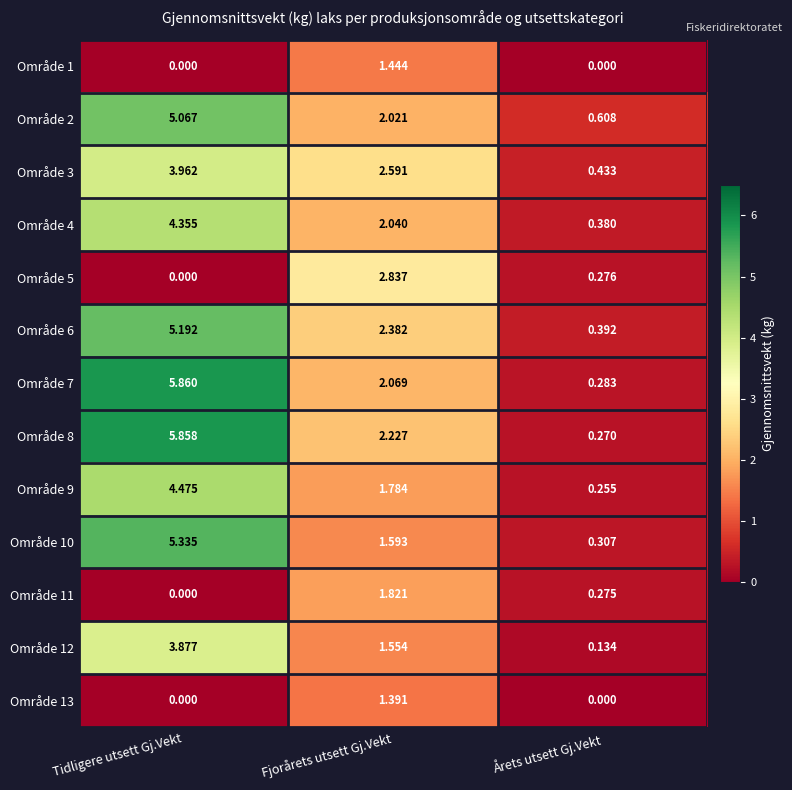

Where is Område 6 nearest to the value 2?

Fjorårets utsett Gj.Vekt